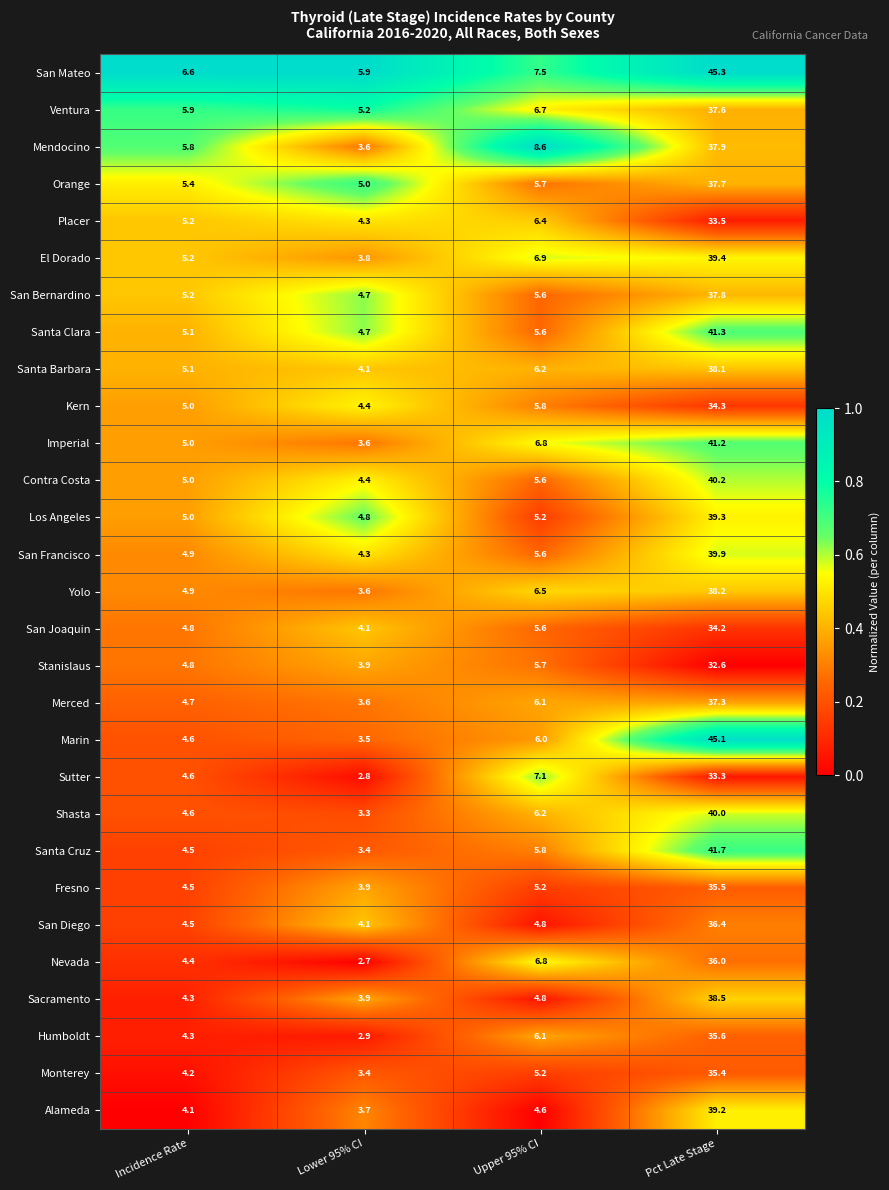

Read the Fresno value at Upper 95% CI.

5.2